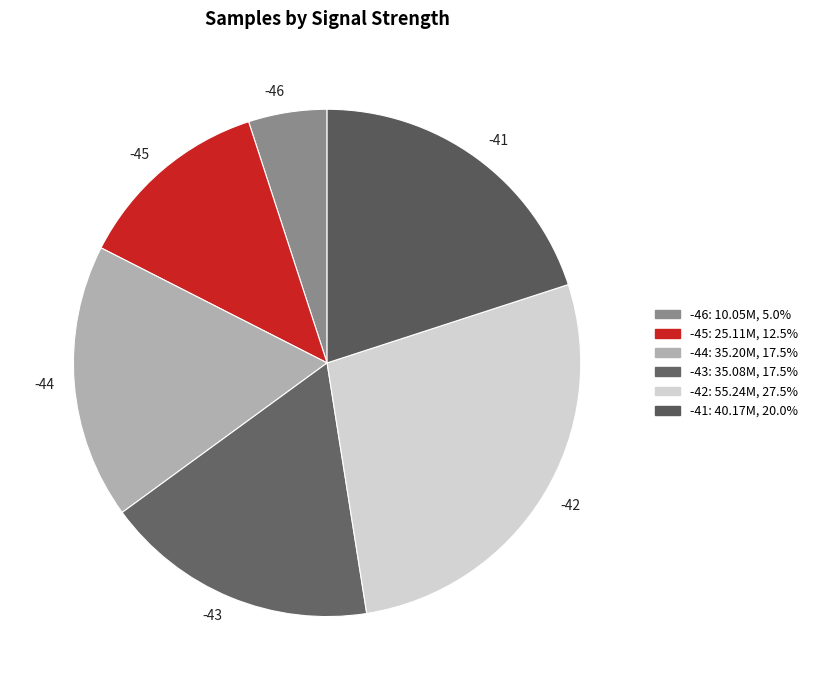

What is the ratio of the value at -44 to the value at -42?

0.6